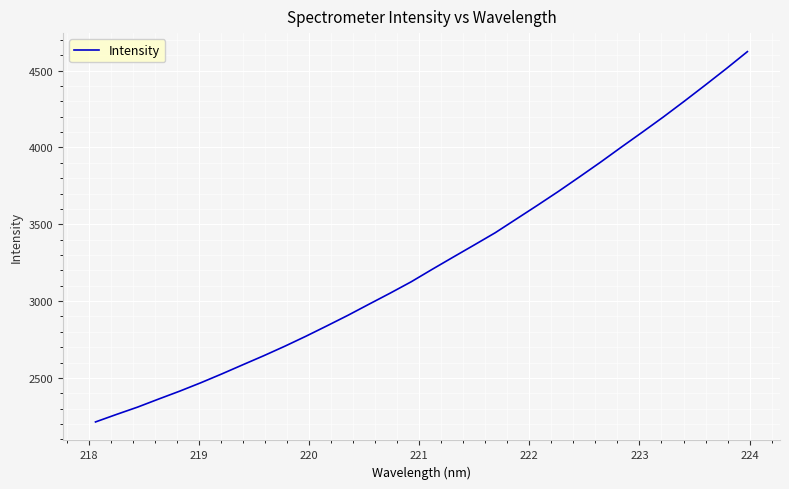

What is the difference between the maximum and minimum values?

2409.8